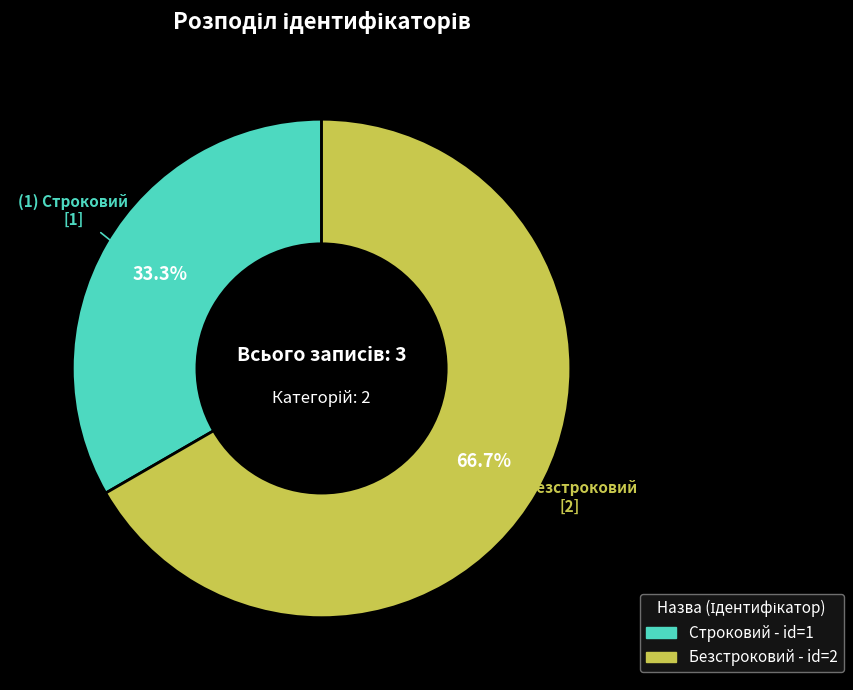

Rank the categories by value from lowest to highest.

Строковий, Безстроковий